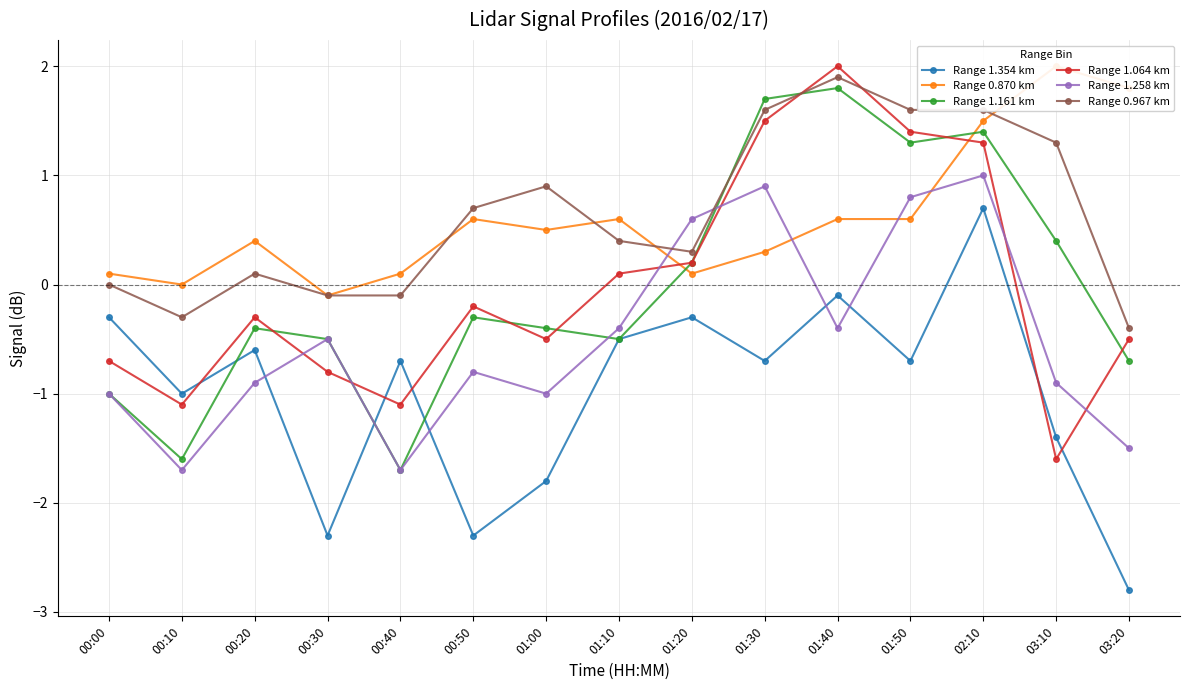

How many lines are shown in the chart?

6